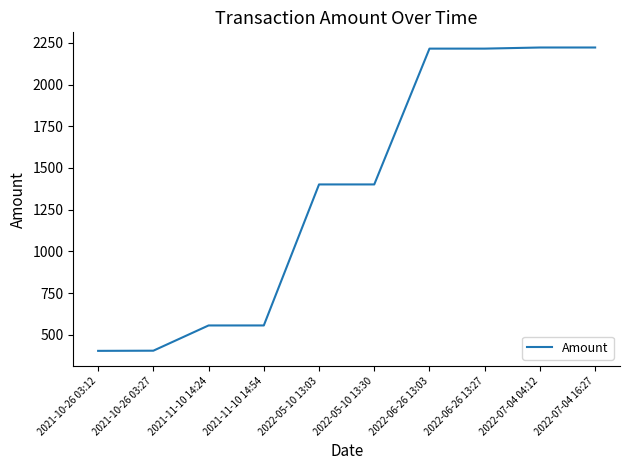

What is the change in value from 2022-05-10 13:03 to 2022-07-04 04:12?

+820.3